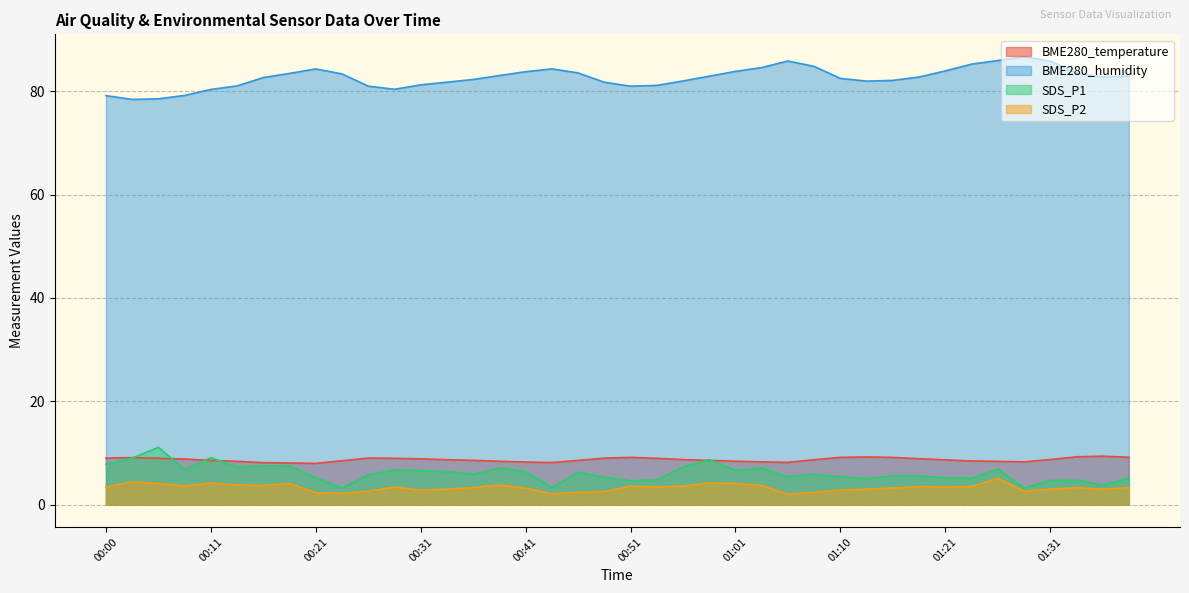

True or false: BME280_temperature and BME280_humidity intersect in this chart.

False